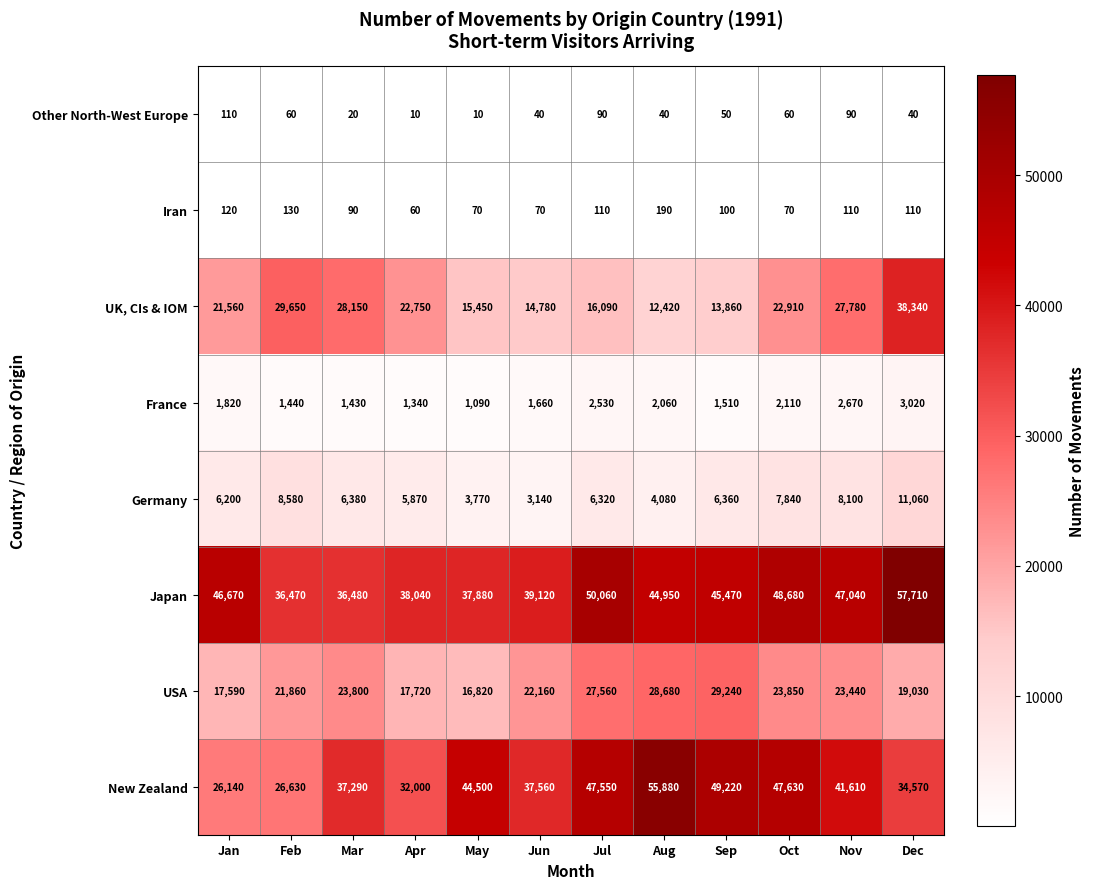

Count the number of categories in the chart.

12